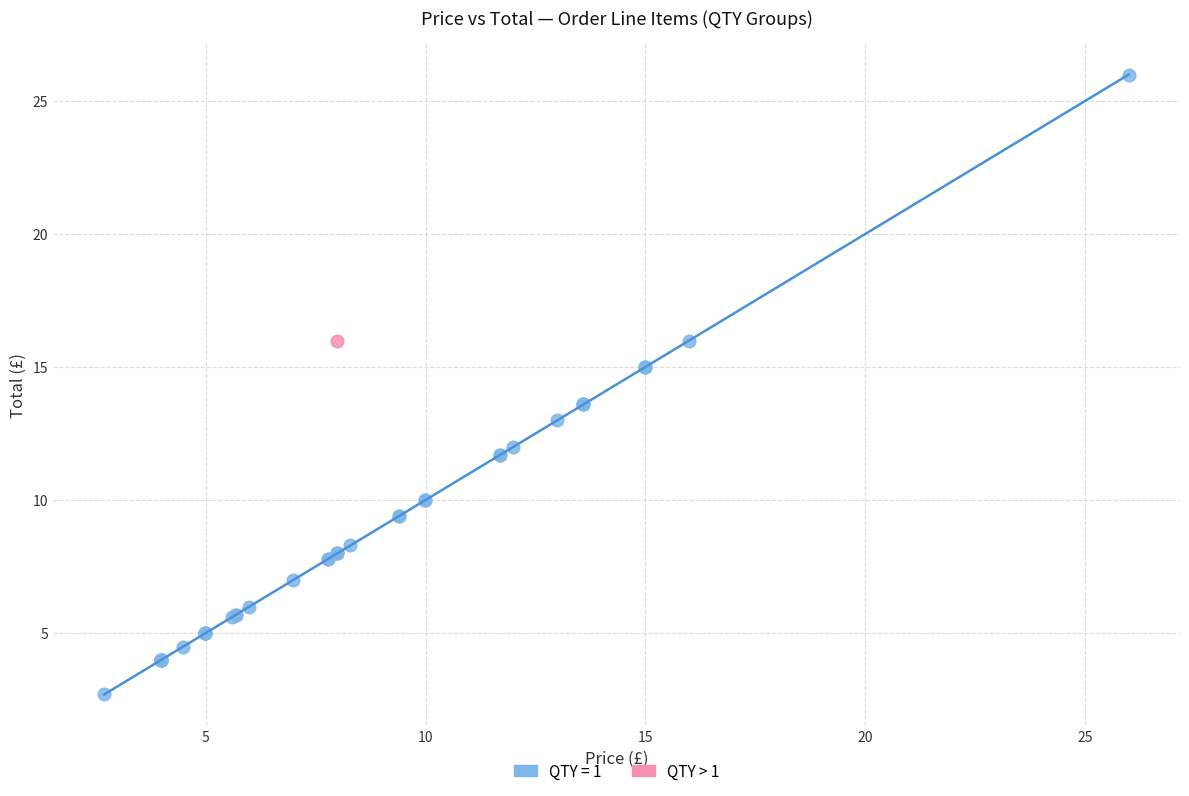

What are all the series names shown in the legend?

QTY = 1, QTY > 1